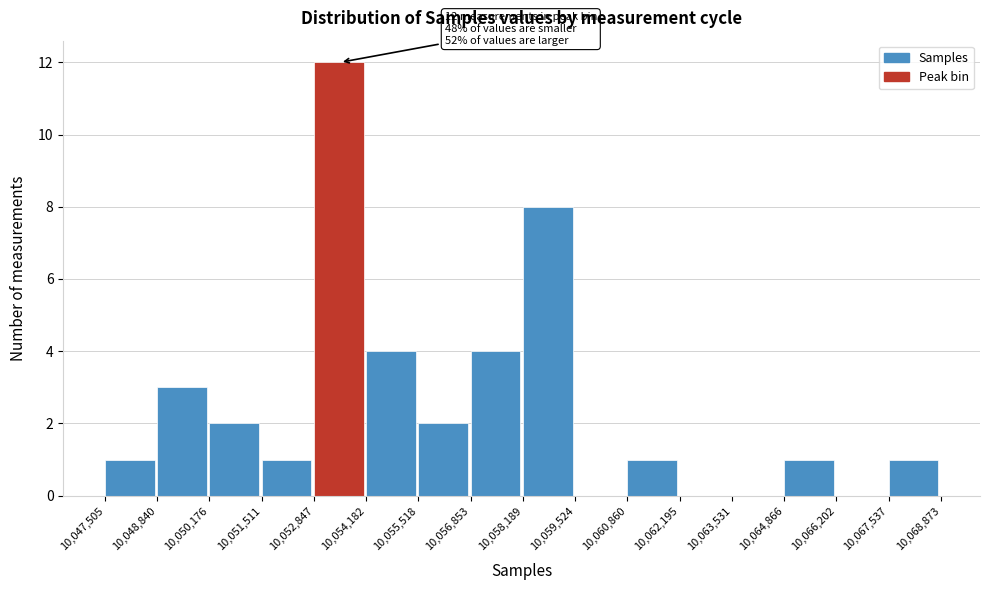

Which range on the x-axis has the tallest bar?

10,052,847 to 10,054,182